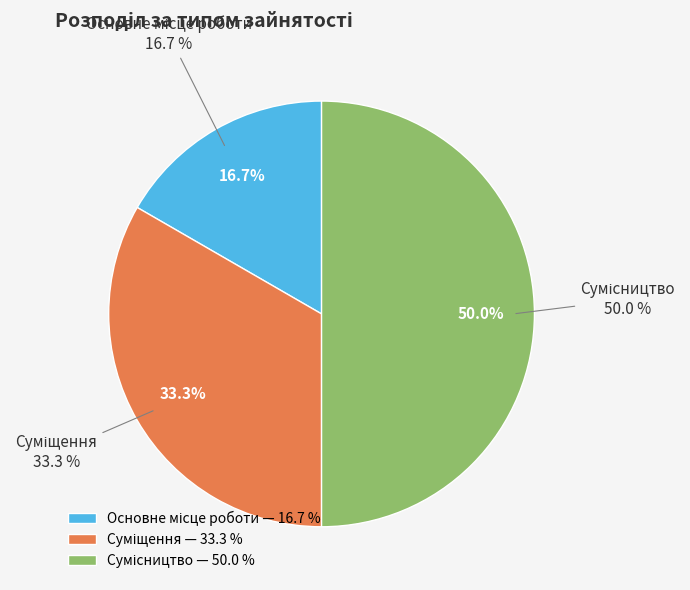

What is the largest slice in the pie chart?

Сумісництво